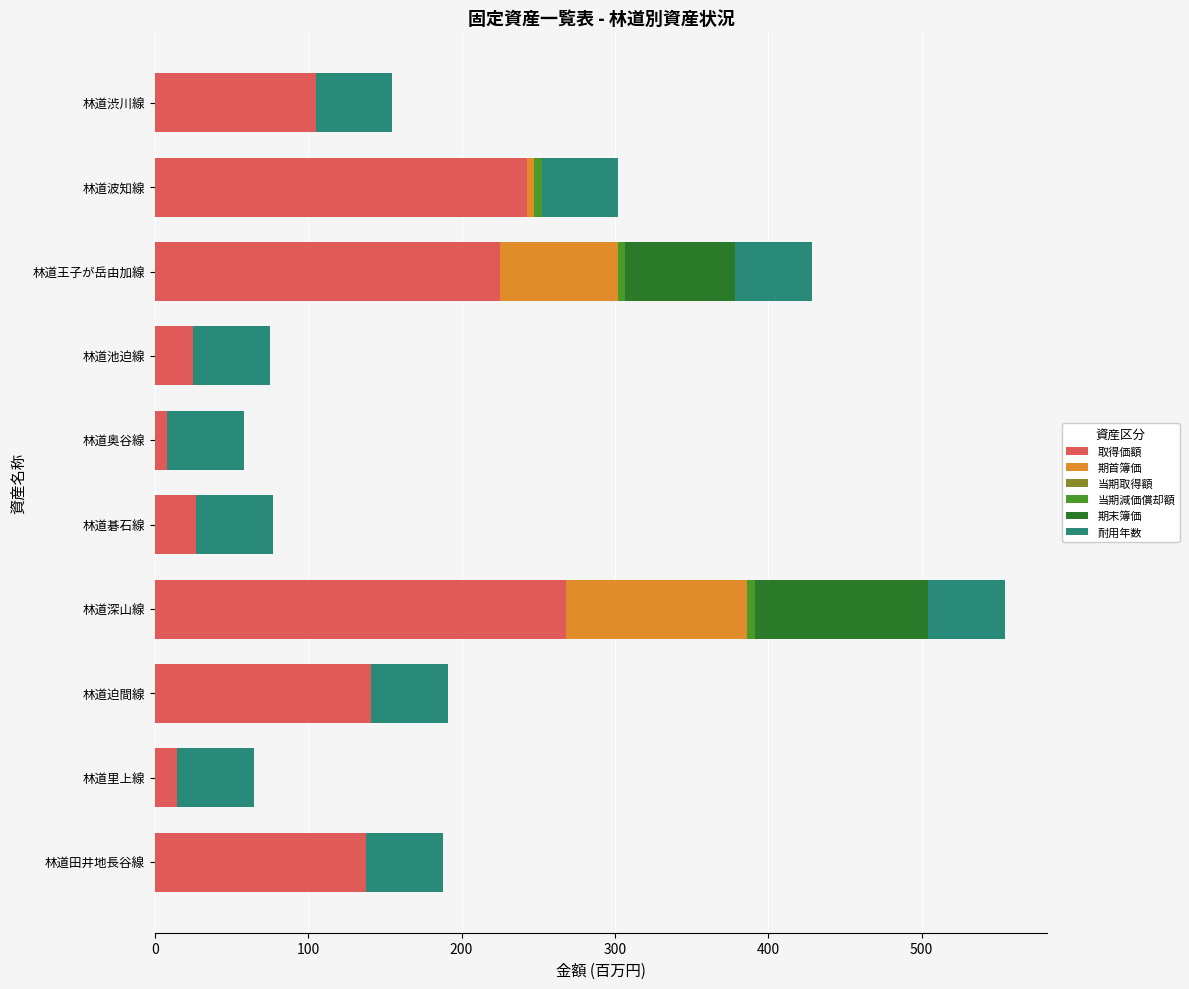

Which category has the highest value in the 取得価額 series?

林道深山線